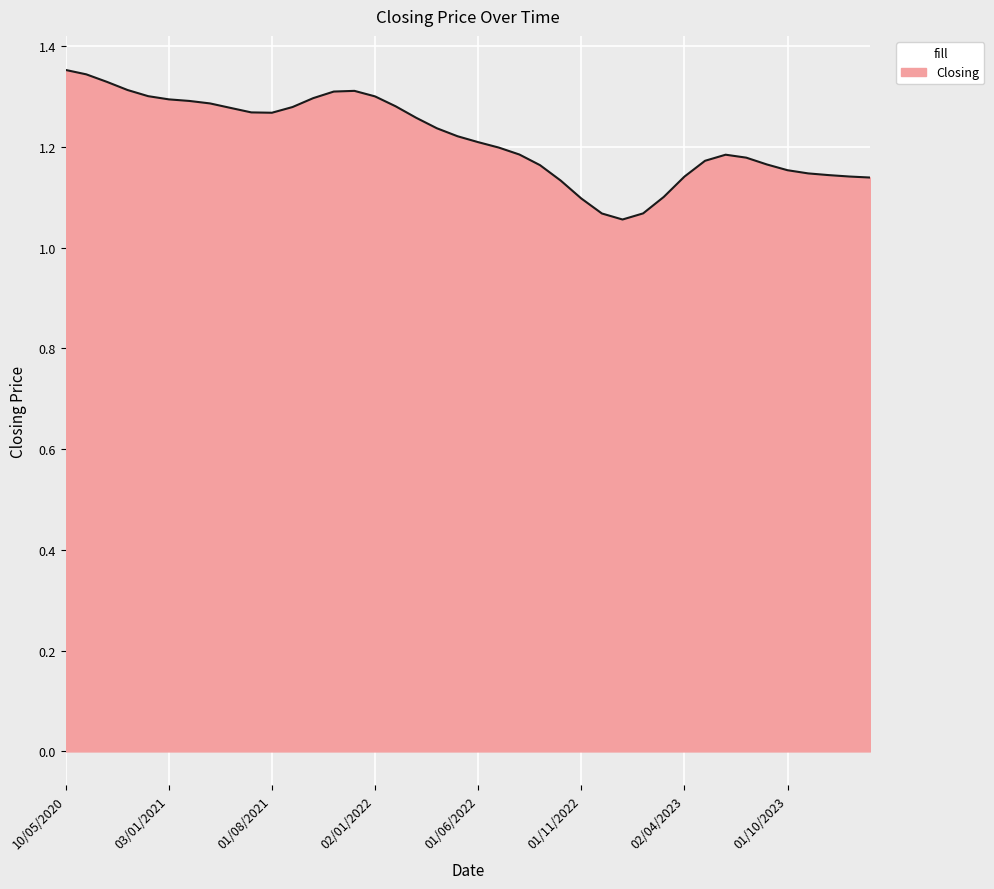

What is the difference between the maximum and minimum values?

0.3